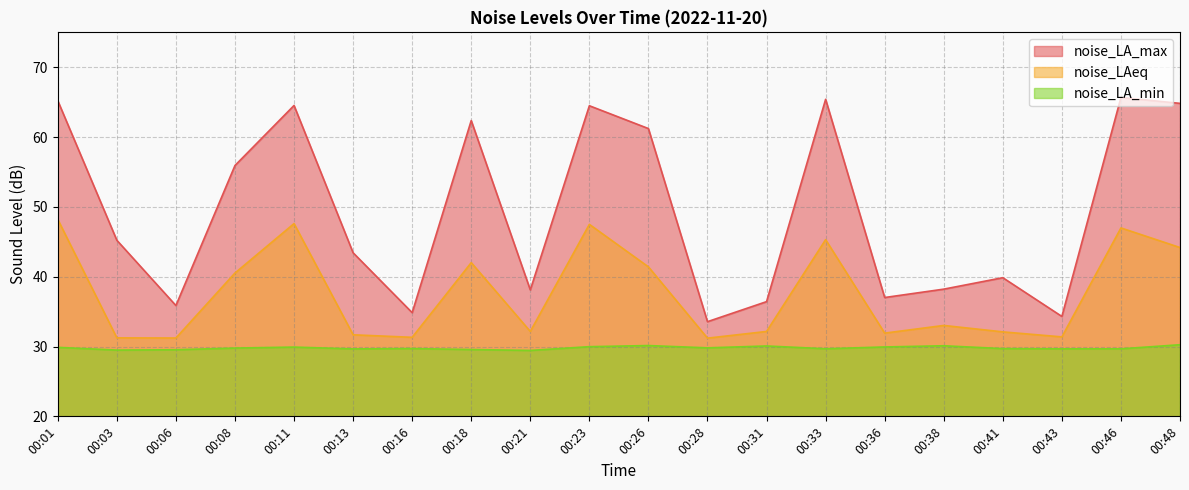

Rank the series by their maximum value, from highest to lowest.

noise_LA_max, noise_LAeq, noise_LA_min